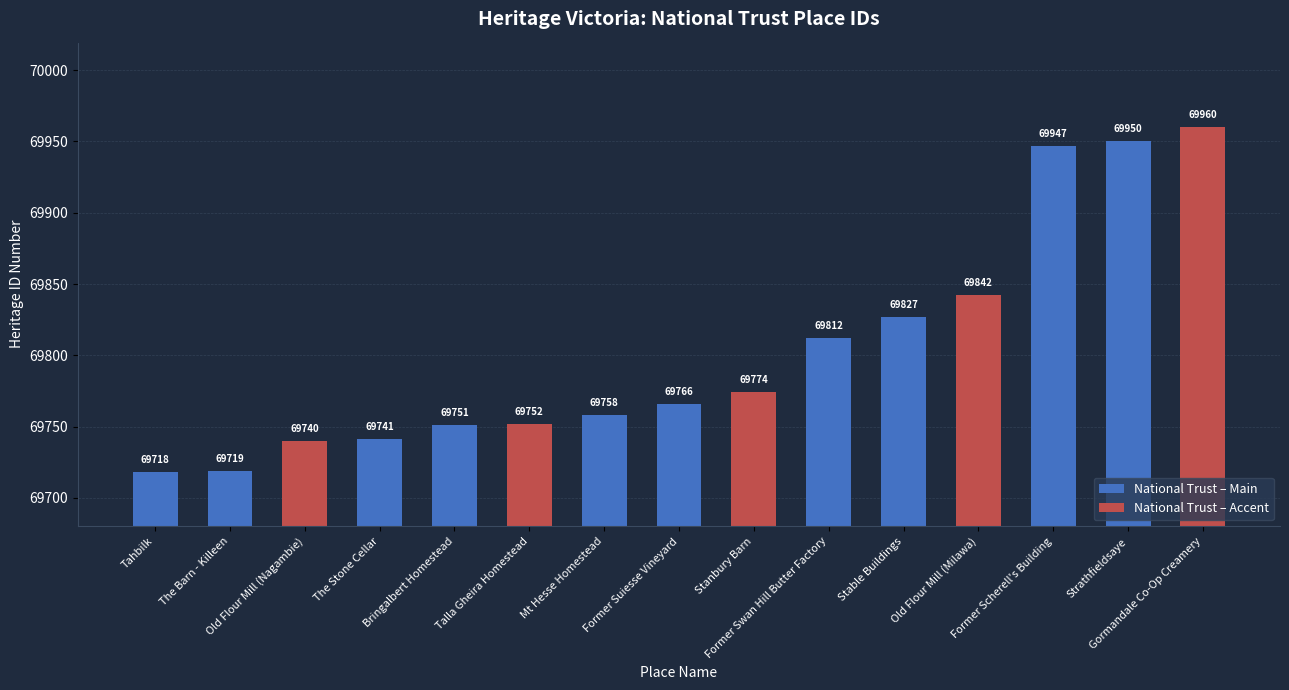

What is the value of the 13th bar from the left?

69947